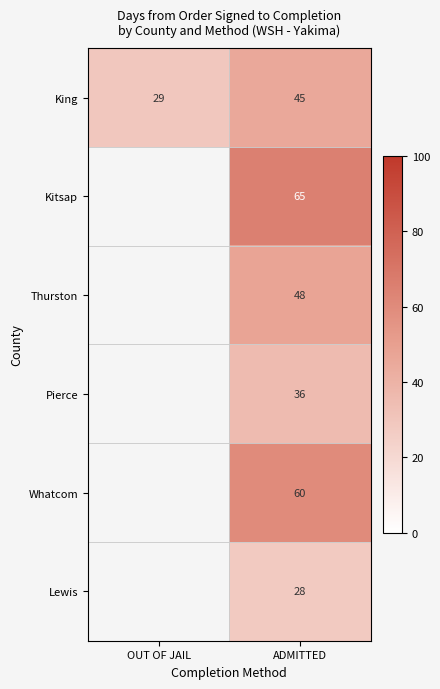

Rank the series at ADMITTED from highest to lowest value.

Kitsap, Whatcom, Thurston, King, Pierce, Lewis